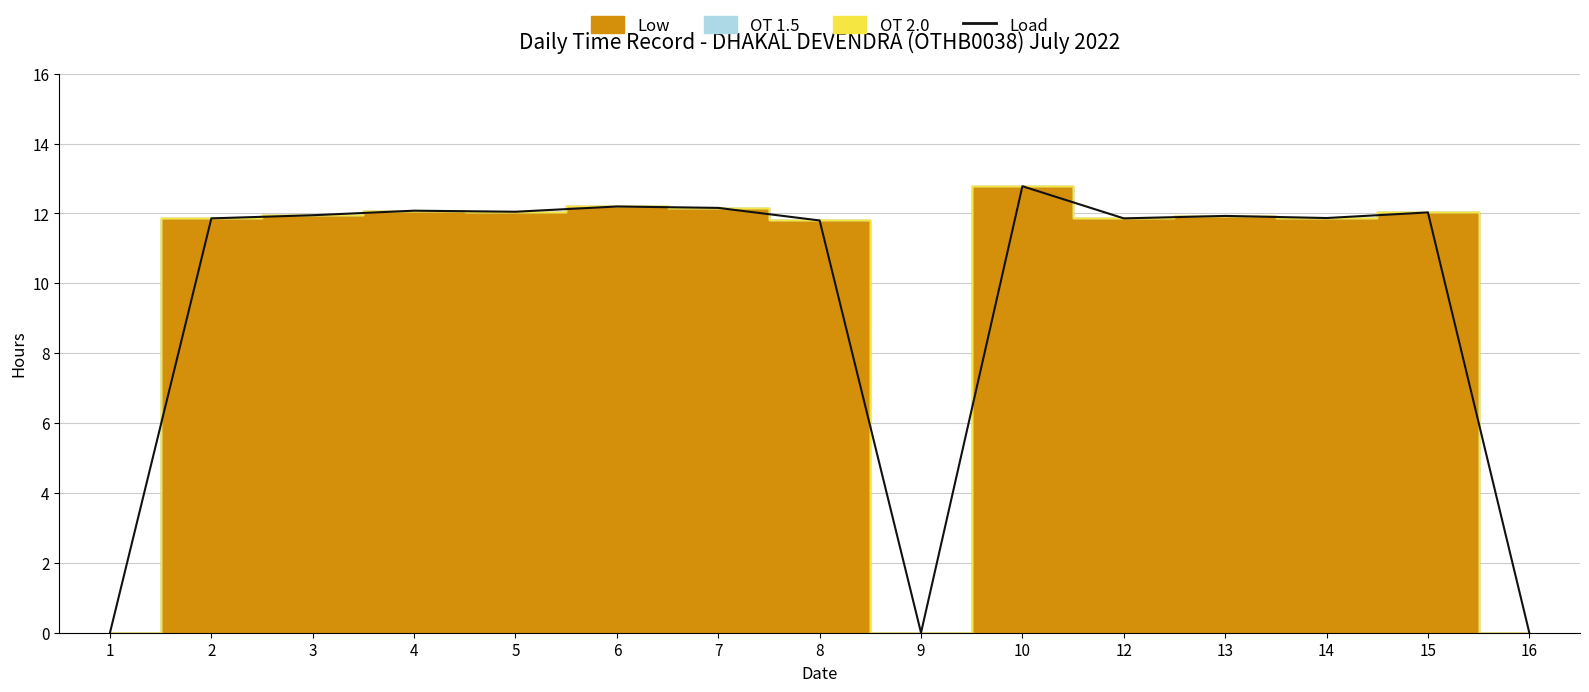

What is the value of the 13th point from the left?

11.9